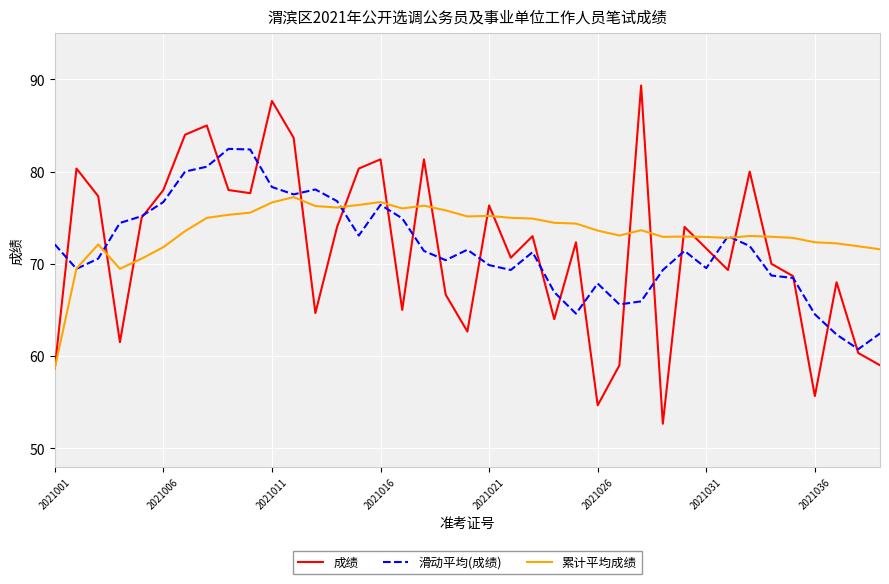

What is the highest value of the 滑动平均(成绩) series?

82.5